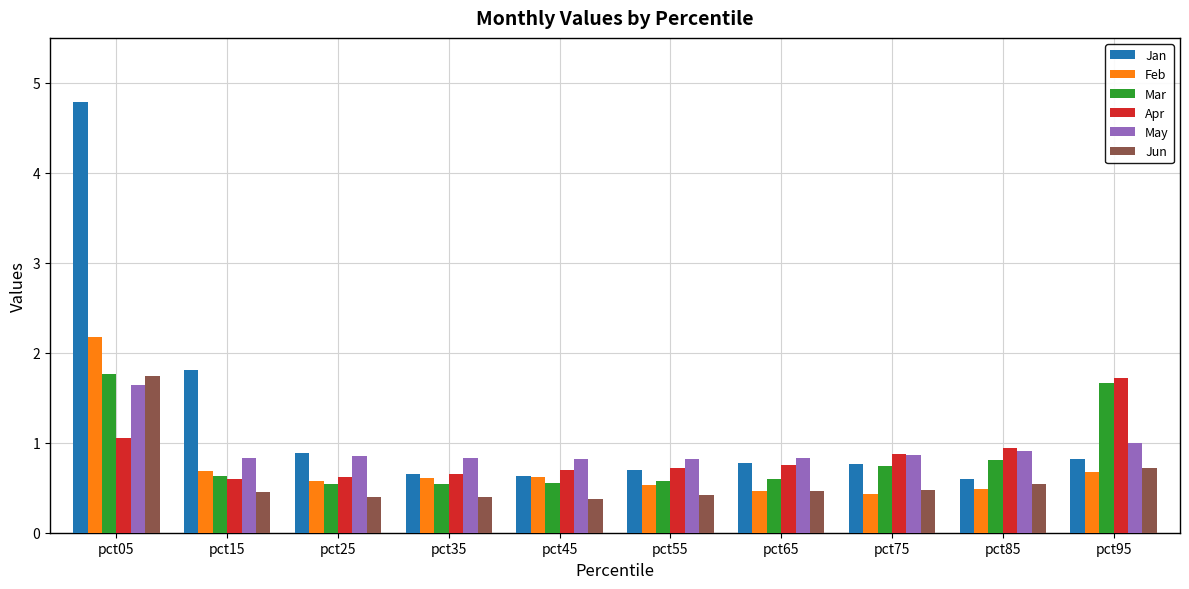

What is the value of the Apr bar at the 8th from the left?

0.9